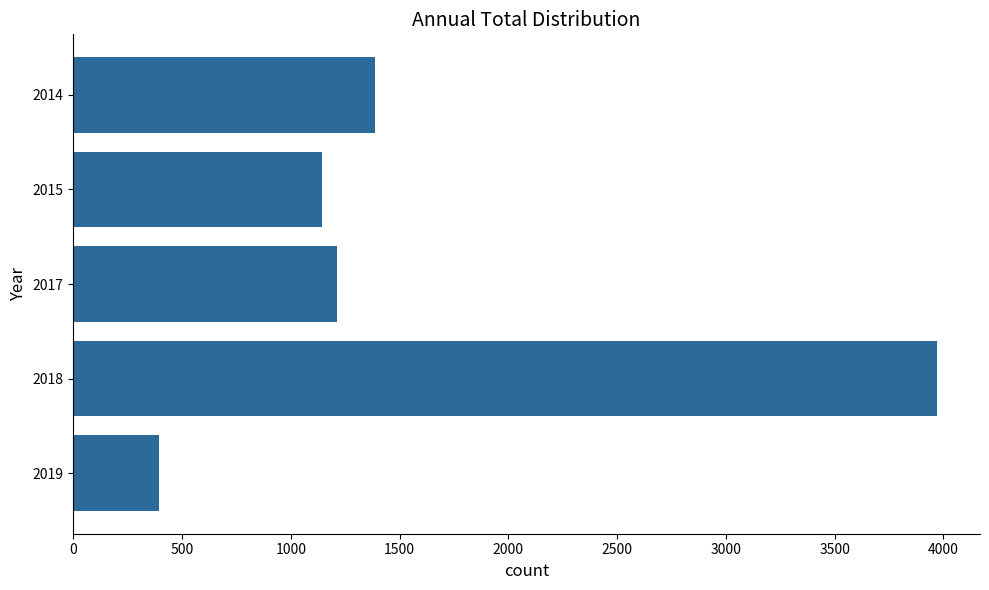

Reading bottom to top, extract all data points from this chart.

394	3970	1212	1142	1389